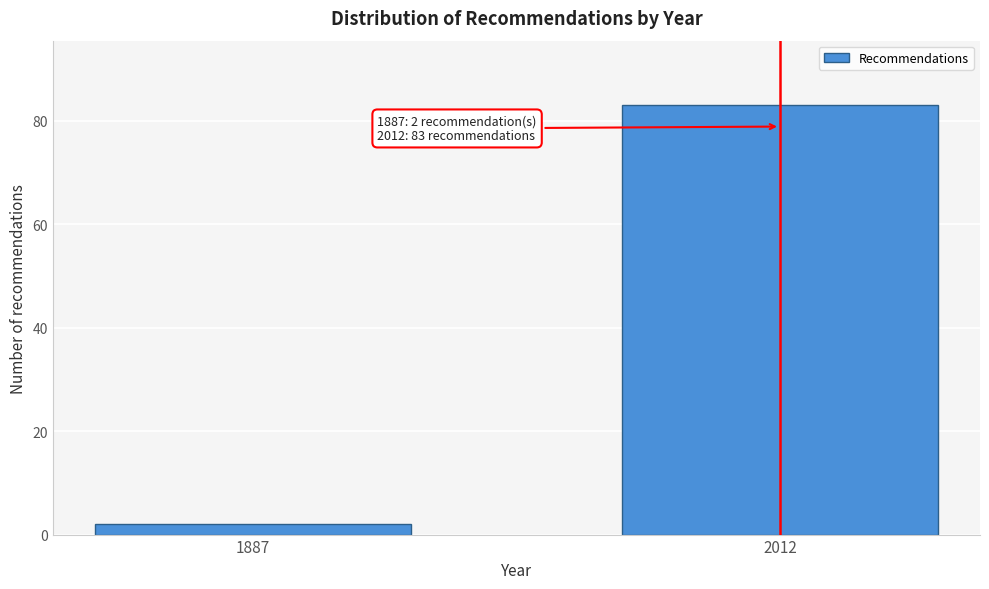

Reading right to left, what are all the values shown in this chart?

83	2